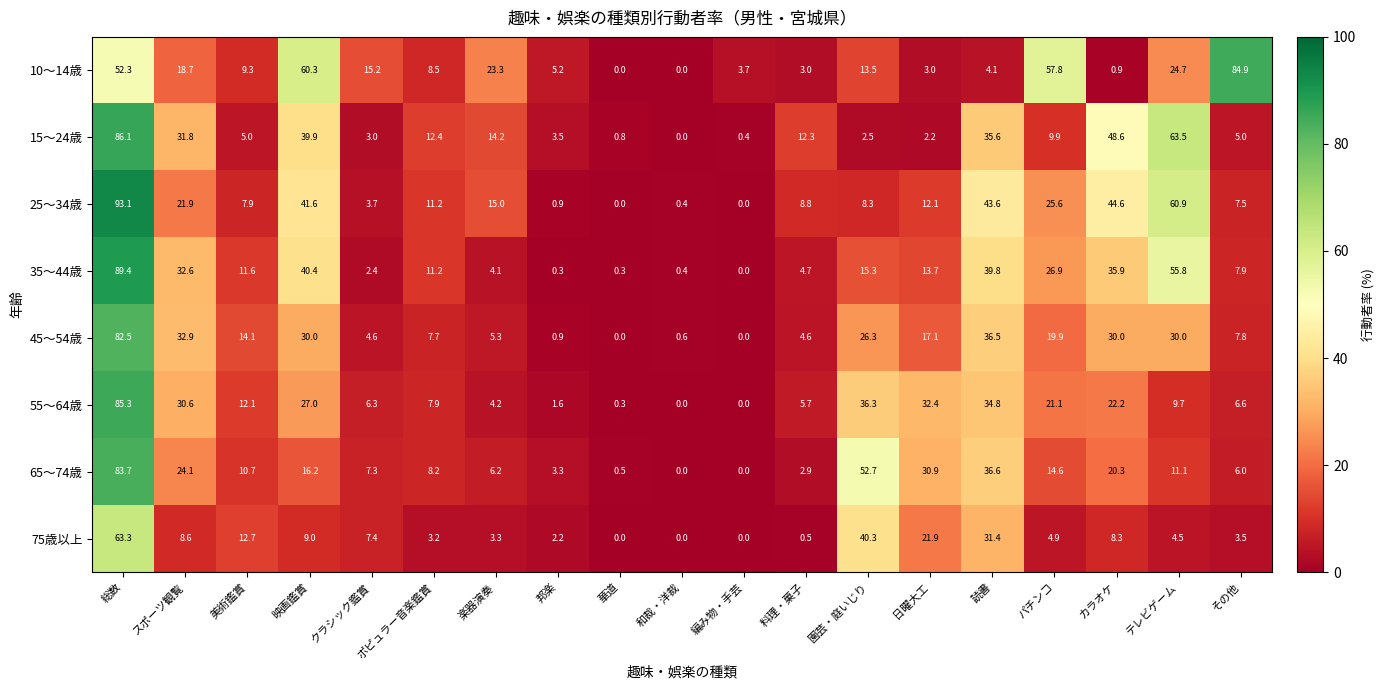

At which label does 35～44歳 first exceed 11?

総数